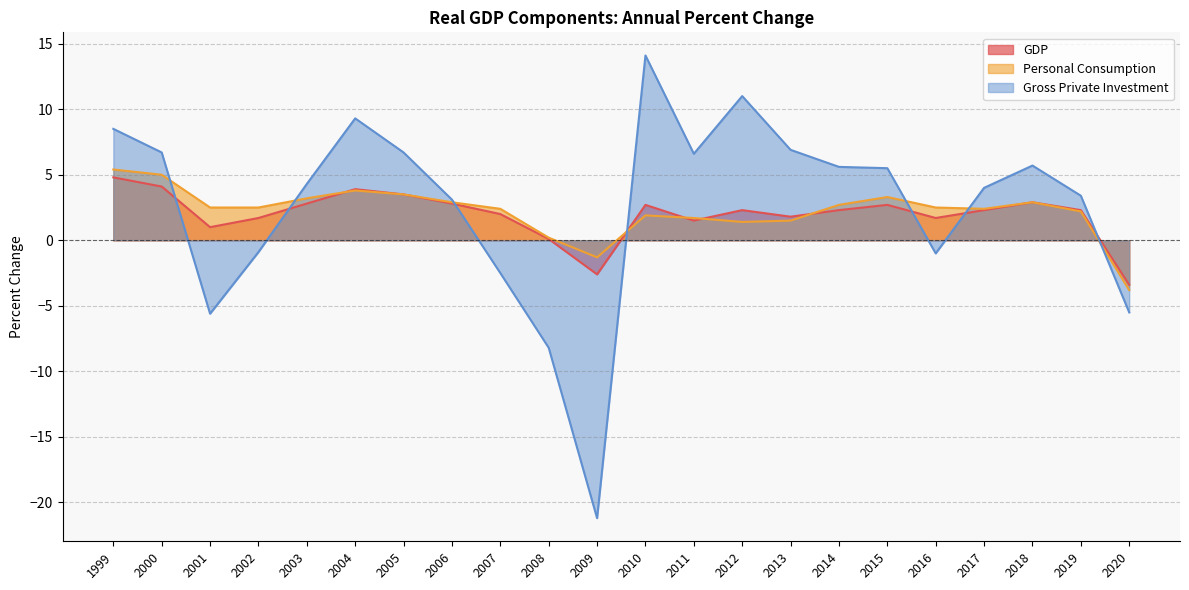

Rank the series by their maximum value, from lowest to highest.

GDP, Personal Consumption, Gross Private Investment